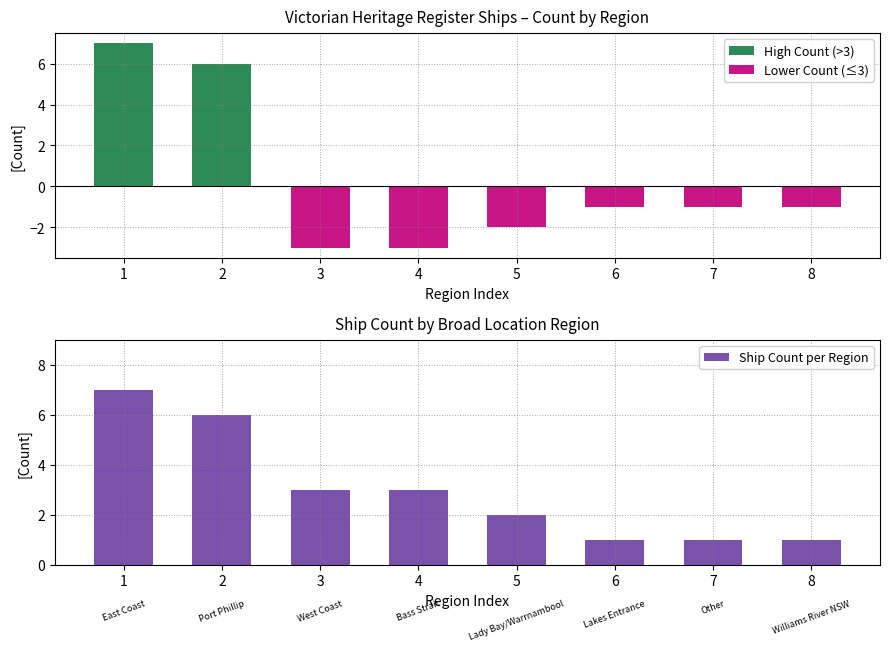

Reading left to right, what are all the values shown in this chart?

High Count (>3): 7	6	0	0	0	0	0	0
Lower Count (≤3): 0	0	-3	-3	-2	-1	-1	-1
Ship Count per Region: 7	6	3	3	2	1	1	1